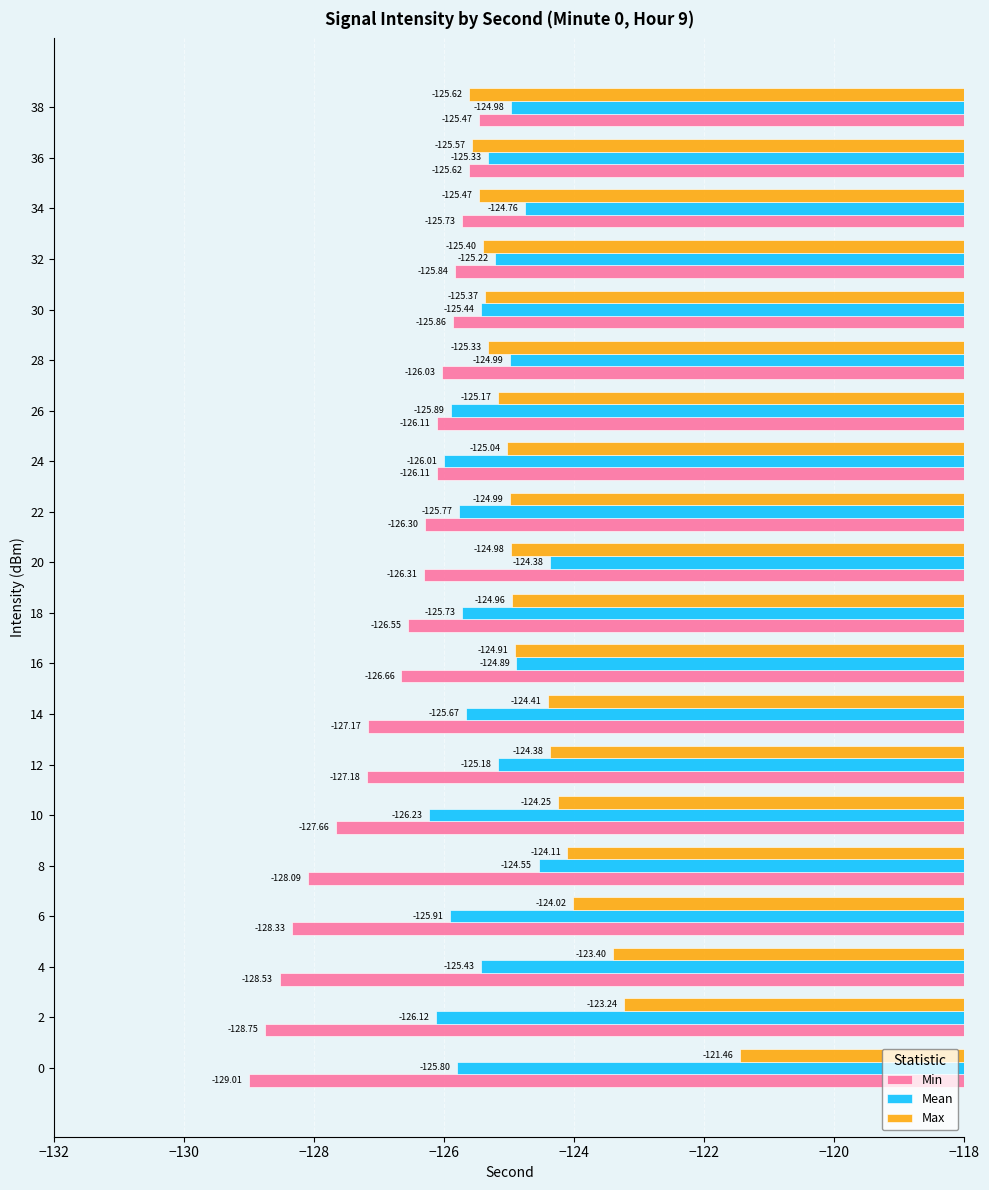

What is the highest value of the Mean series?

-124.4